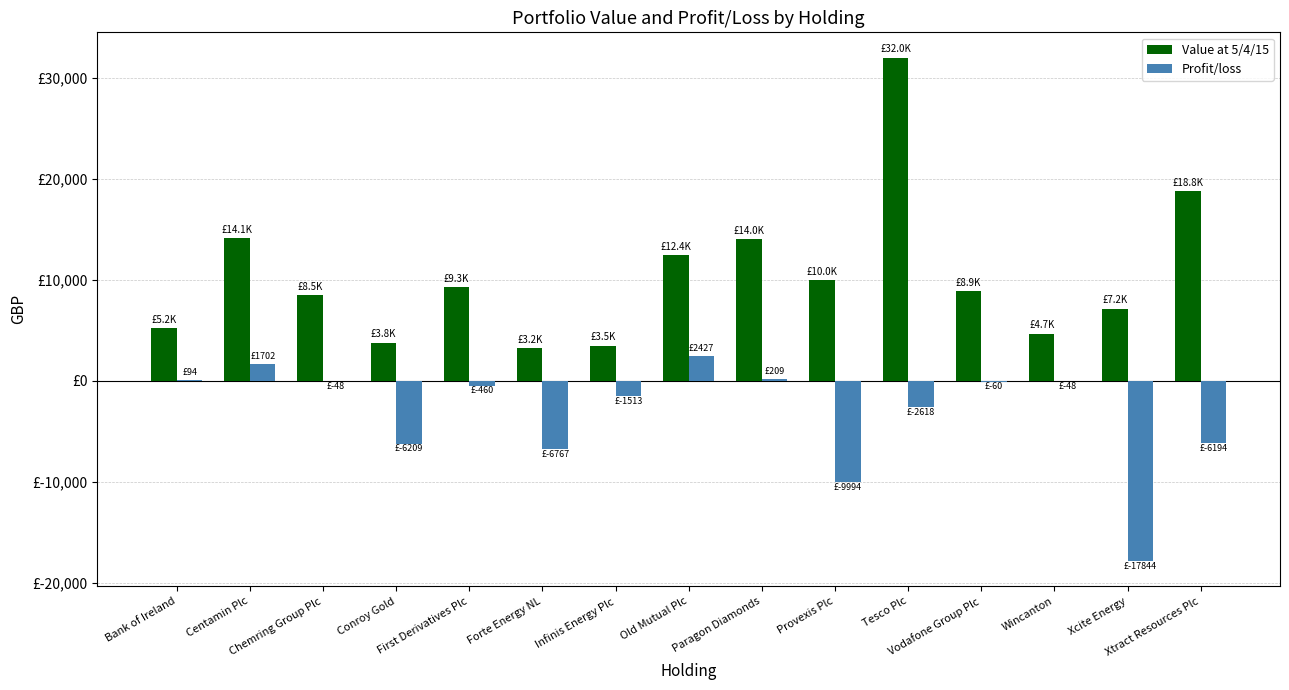

What is the difference between the maximum and minimum values in the Value at 5/4/15 series?

28797.2